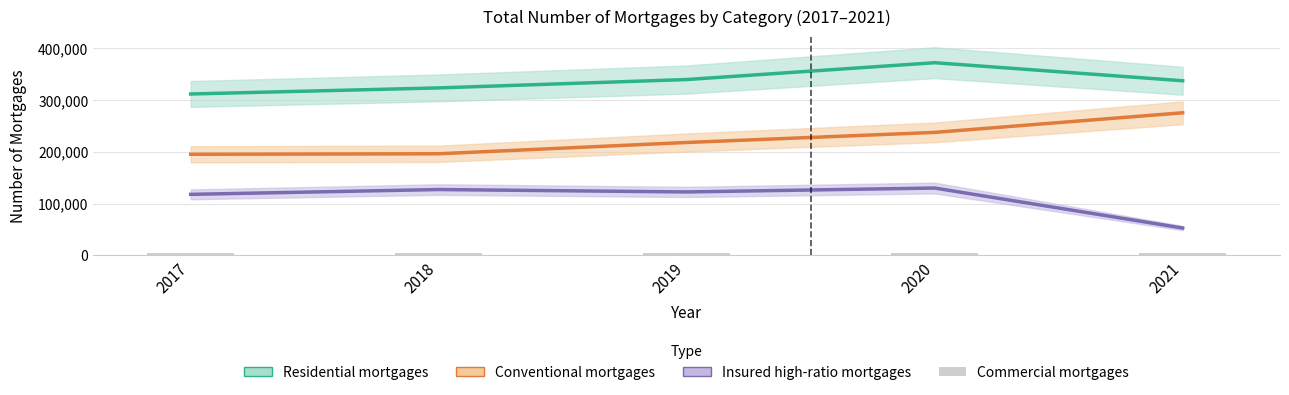

True or false: the data shows 4833 at 2020.

True